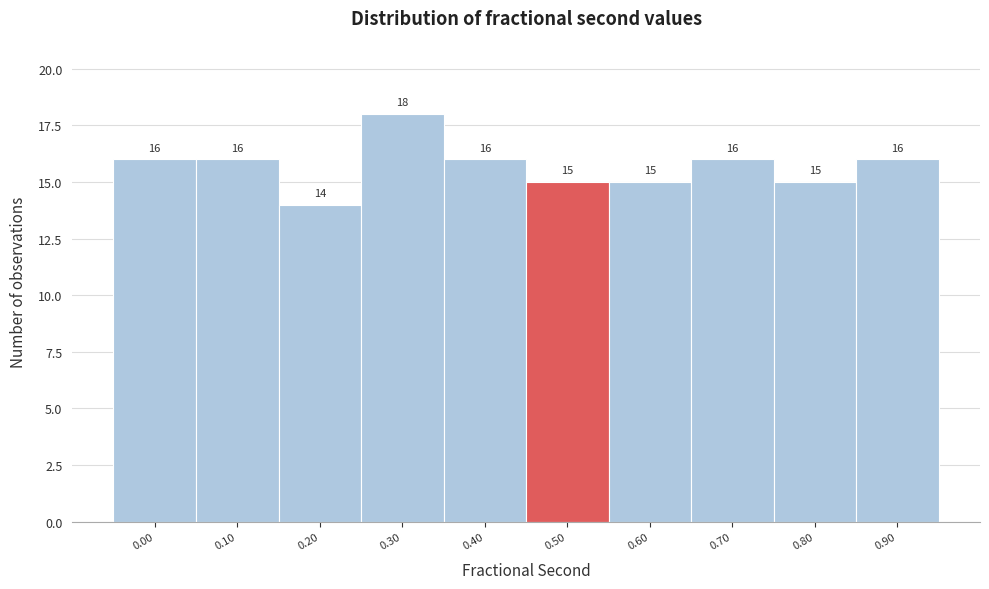

Reading left to right, extract all data points from this chart.

16	16	14	18	16	15	15	16	15	16